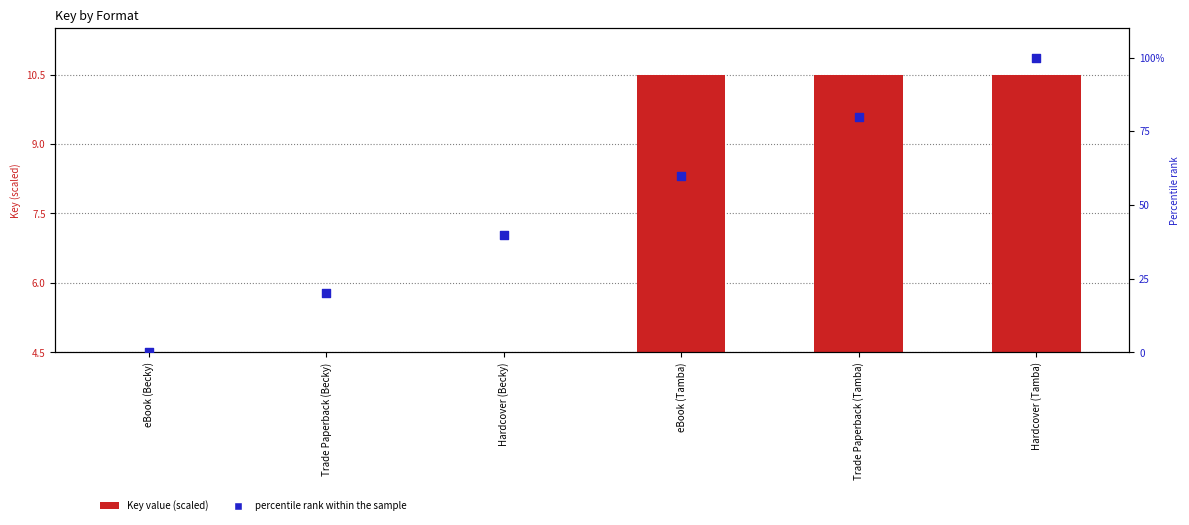

Which series has the widest spread of Y values?

percentile rank within the sample